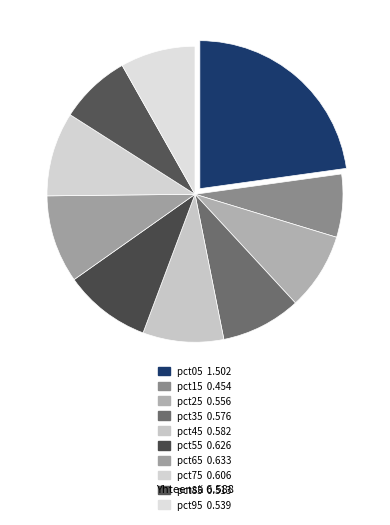

The pct95 slice represents 15% of the pie. True or false?

False